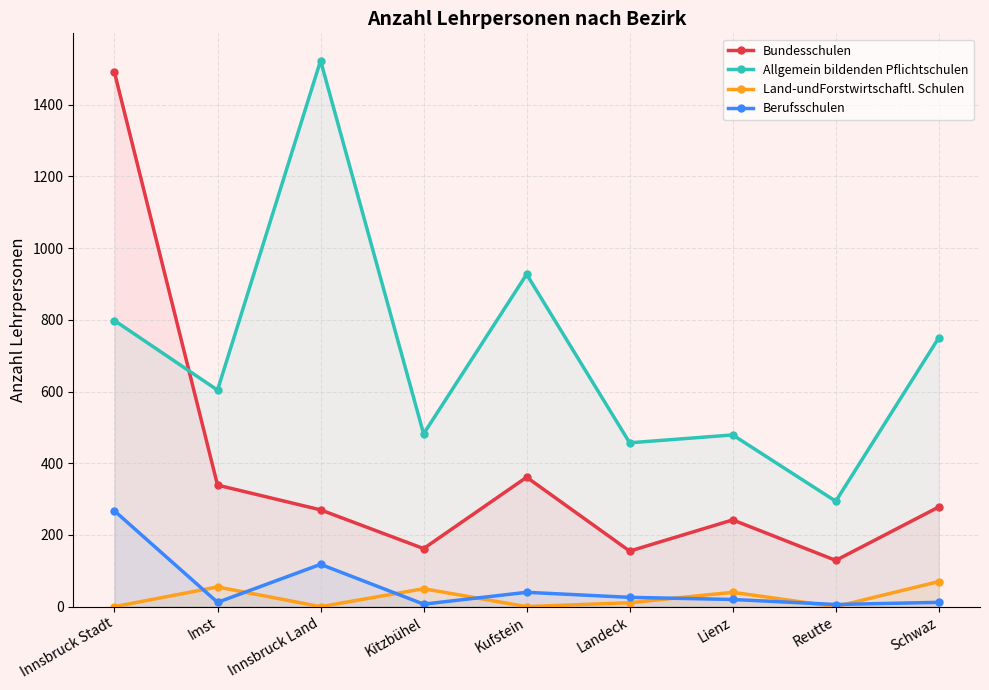

How many data points in Allgemein bildenden Pflichtschulen are above 604?

4